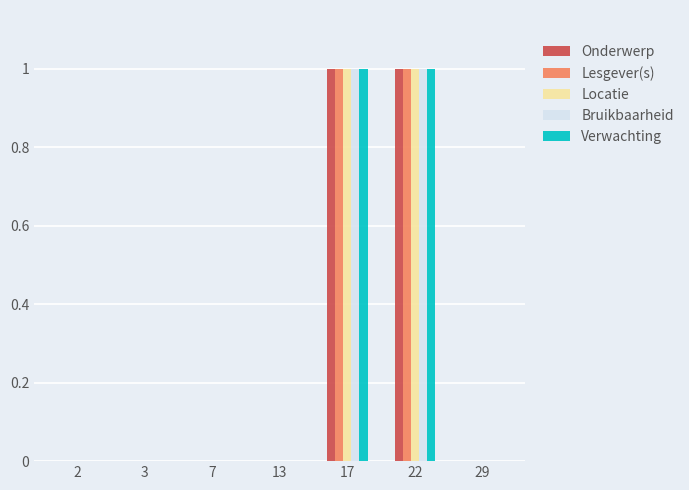

Is it true that Verwachting equals 0 at 13?

True